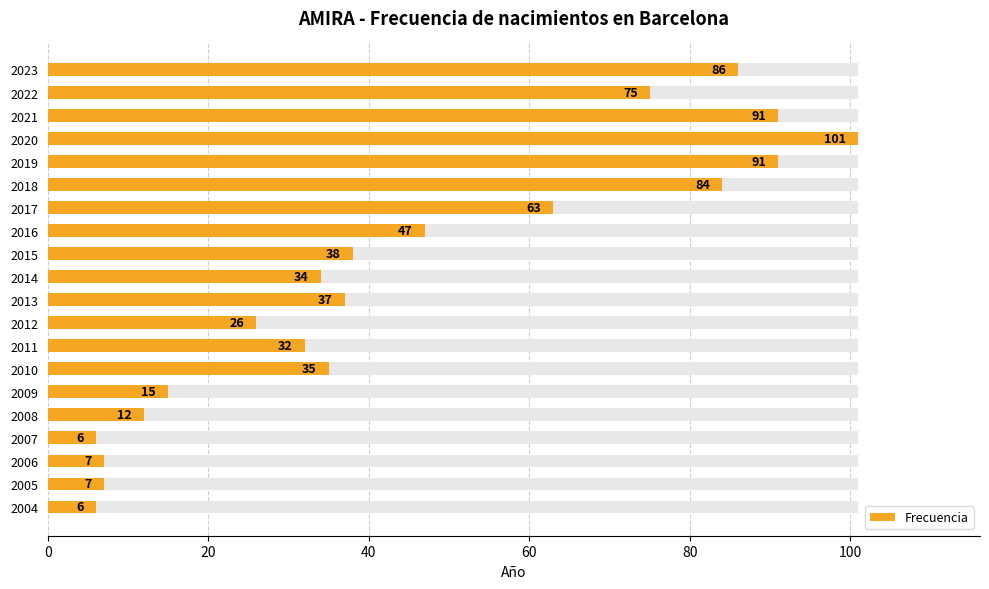

What position from the left is 11?

12